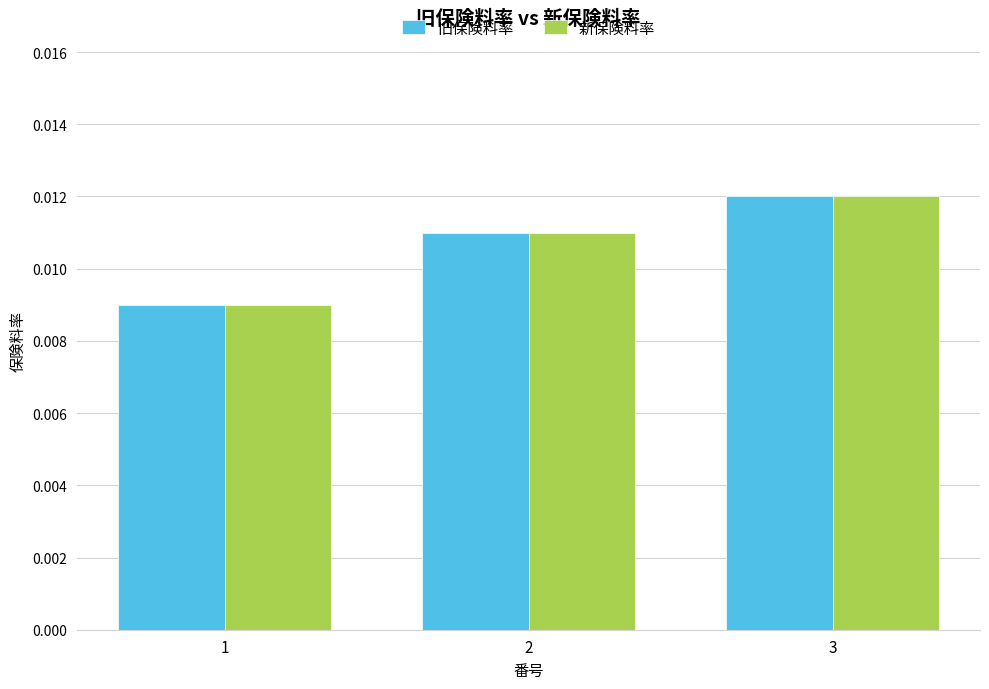

Which label corresponds to the largest value in the chart?

3